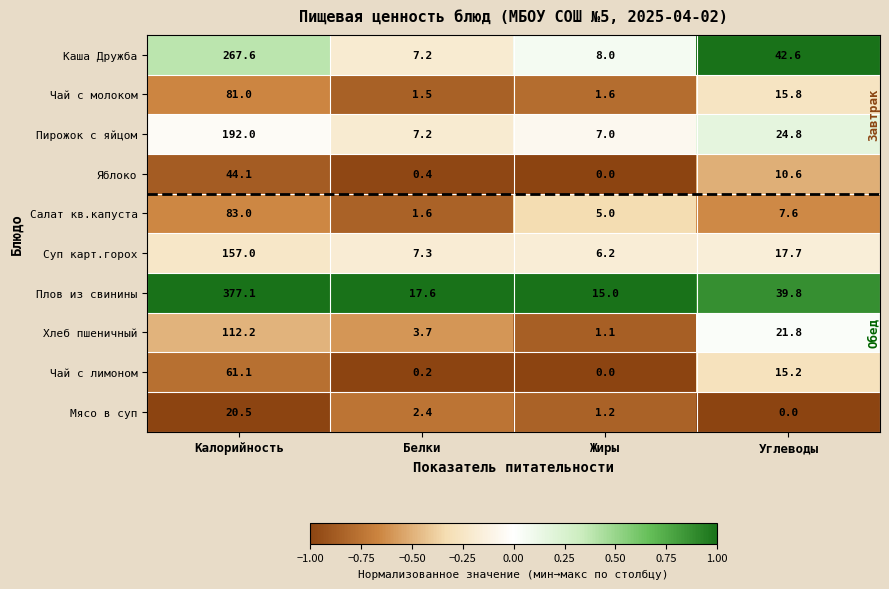

What is the greatest value displayed?

377.1